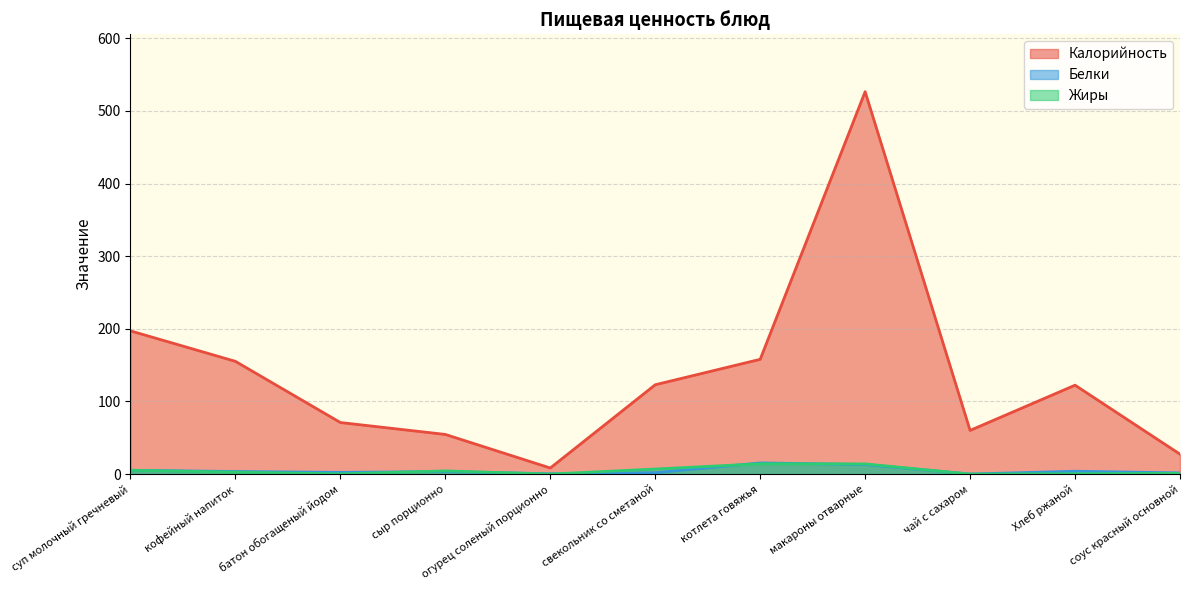

At which label does Жиры reach its minimum?

чай с сахаром